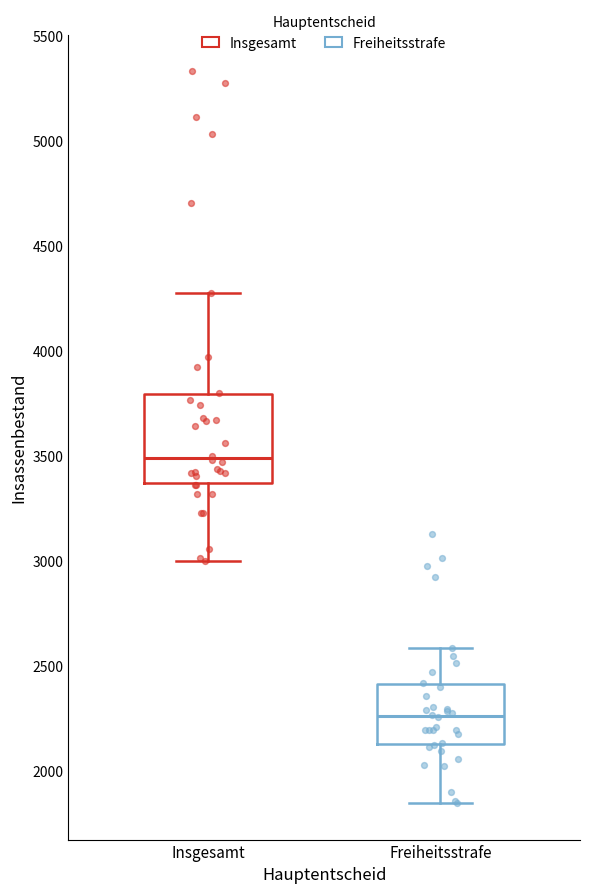

Which box's median line is the lowest?

Freiheitsstrafe